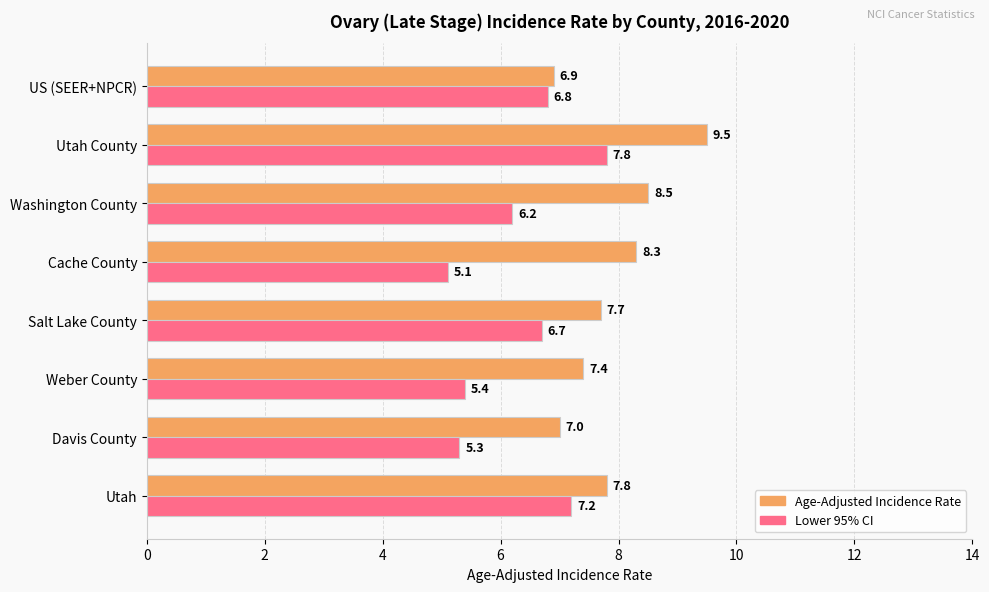

Rank the series by their average value, from lowest to highest.

Lower 95% CI, Age-Adjusted Incidence Rate